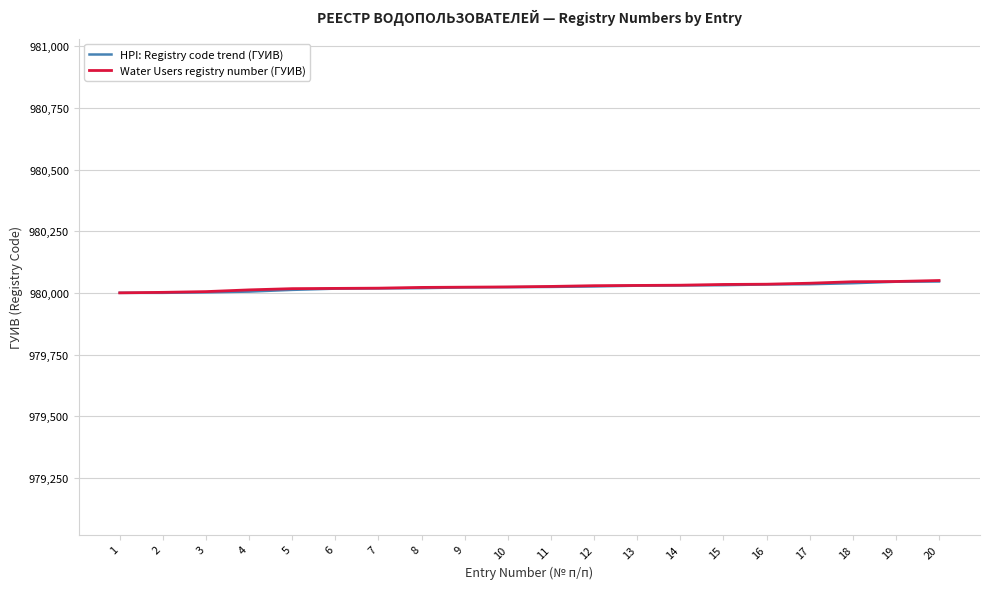

What is the smallest value displayed?

980001